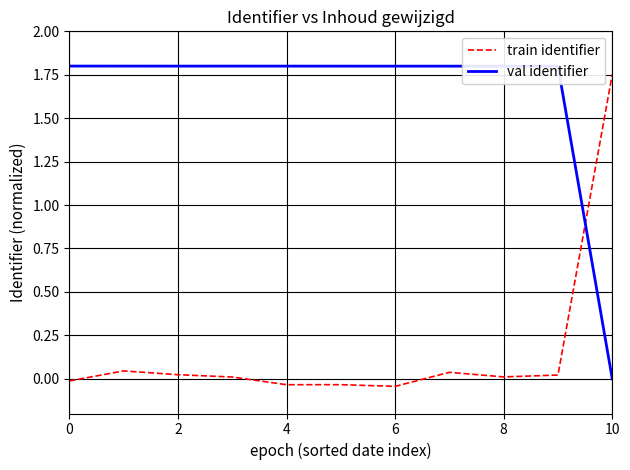

List the series in order of their overall mean, highest first.

val identifier, train identifier